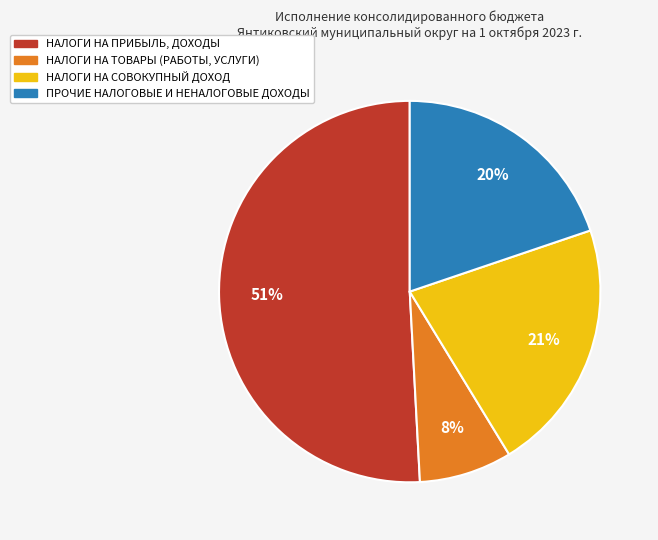

What is the smallest slice in the pie chart?

НАЛОГИ НА ТОВАРЫ (РАБОТЫ, УСЛУГИ)